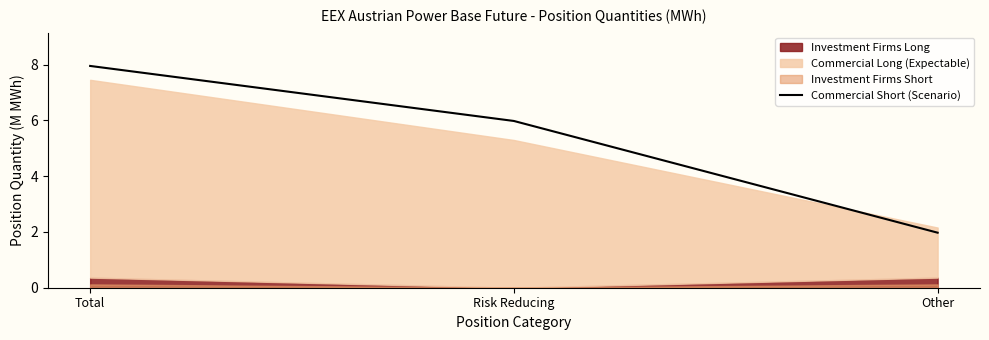

List the labels in order of value, smallest first.

Other, Risk Reducing, Total